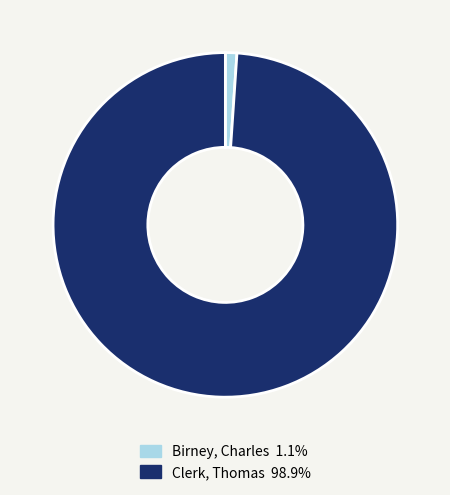

Is there a majority slice in this chart?

Yes